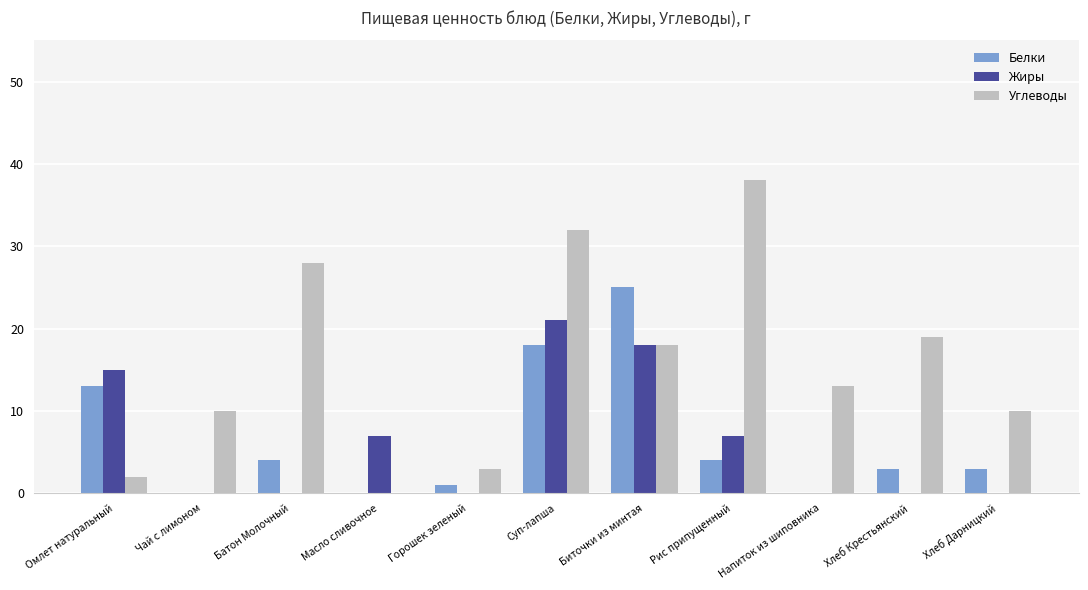

Where is Белки nearest to the value 12?

Омлет натуральный